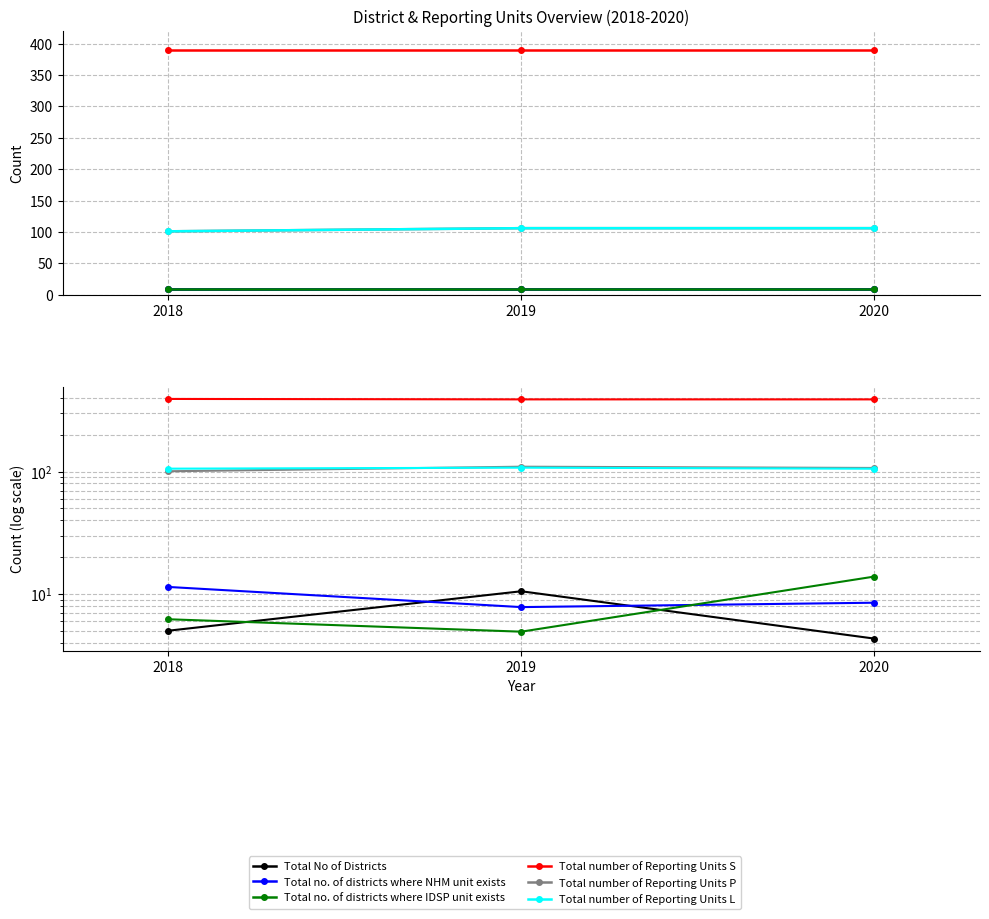

Read the Total no. of districts where NHM unit exists value at 2019.

7.8